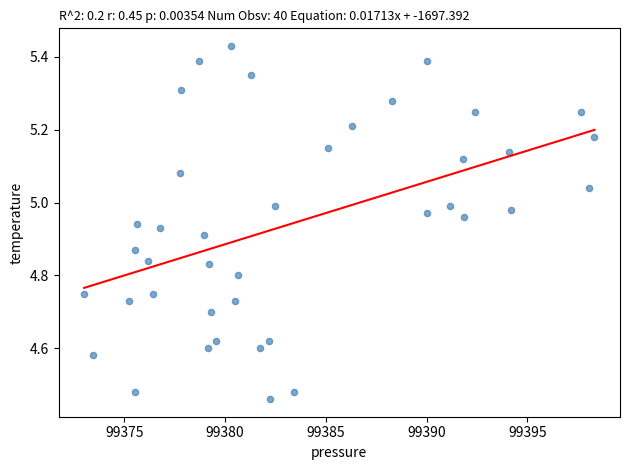

What is the range of Y values (max minus min)?

1.0